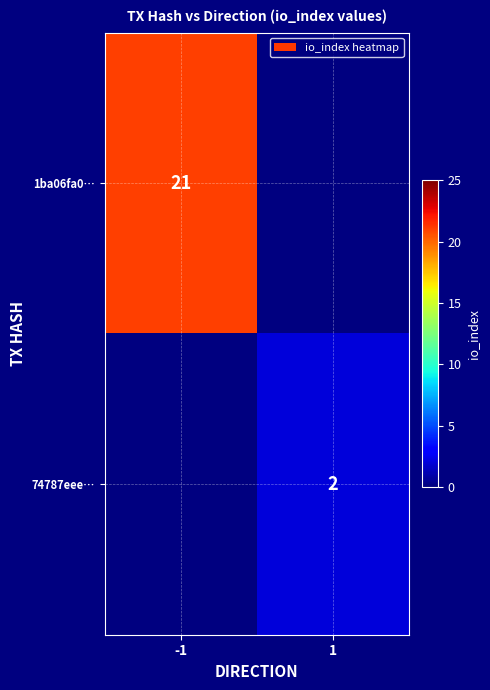

Is it true that 1ba06fa0… equals 32 at -1?

False